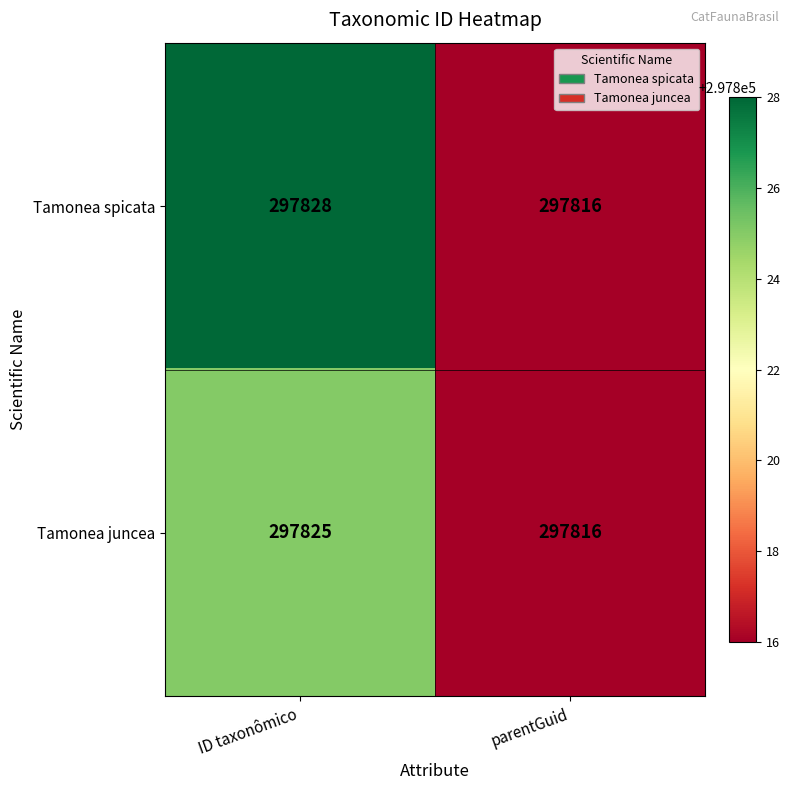

Rank the series by their average value, from lowest to highest.

Tamonea juncea, Tamonea spicata